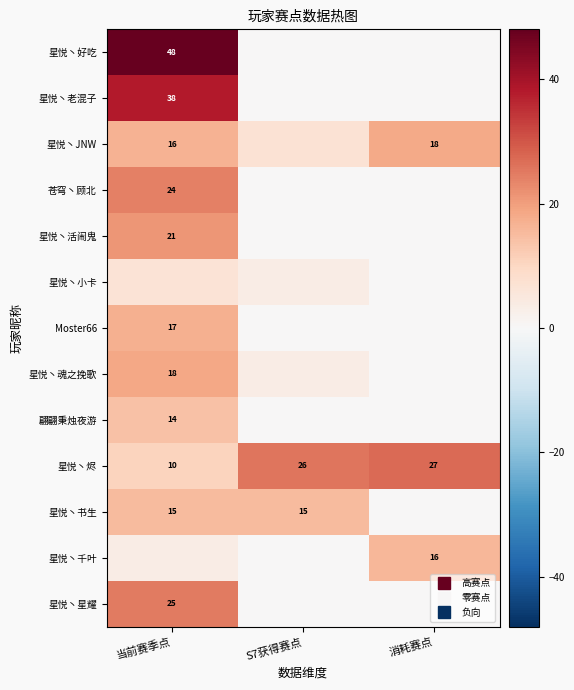

True or false: 翩翩秉烛夜游 has a value of 5.7 at 消耗赛点.

False